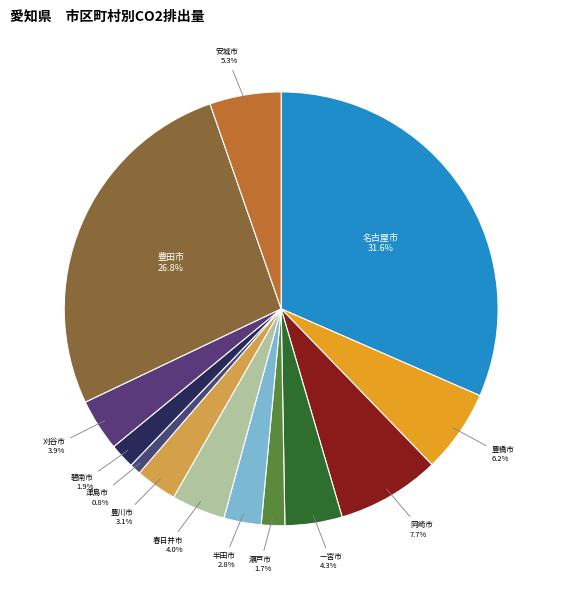

Does 豊川市 account for over 50% of the chart?

No